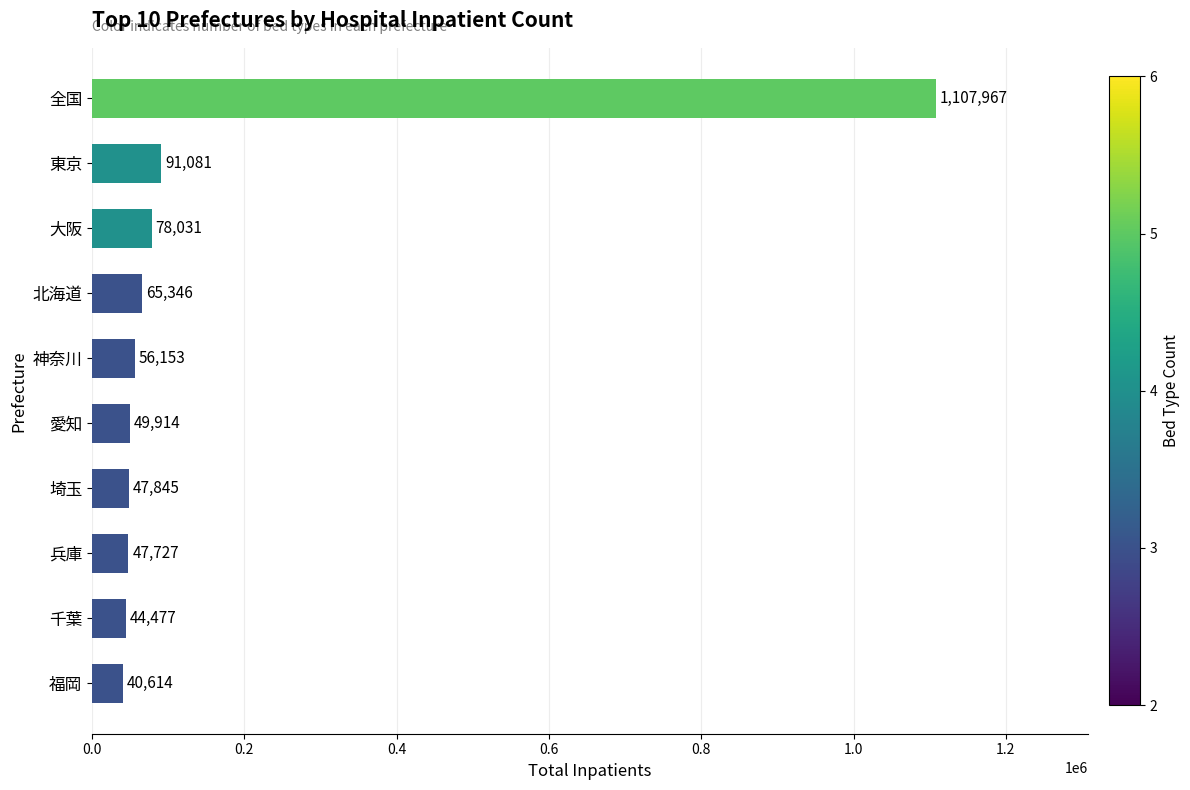

Rank the categories by value from highest to lowest.

全国, 東京, 大阪, 北海道, 神奈川, 愛知, 埼玉, 兵庫, 千葉, 福岡